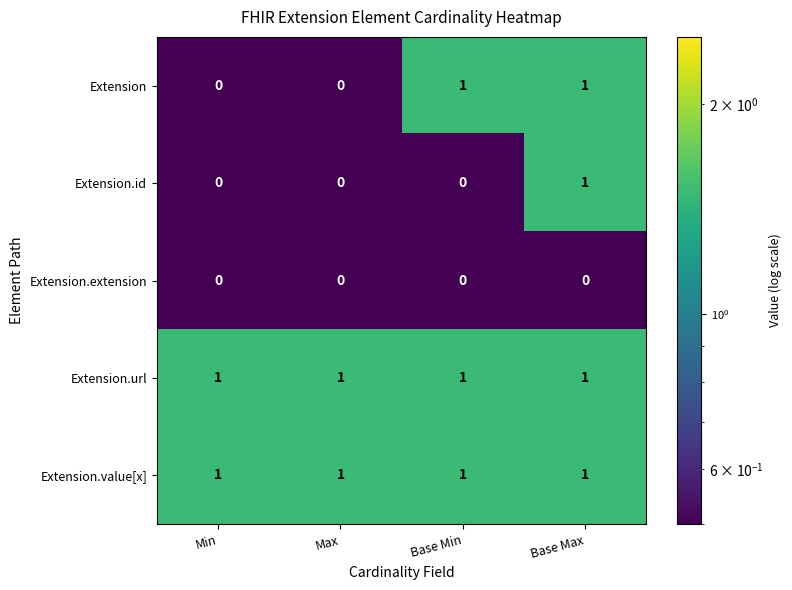

Which series changed the most between Max and Base Min?

Extension